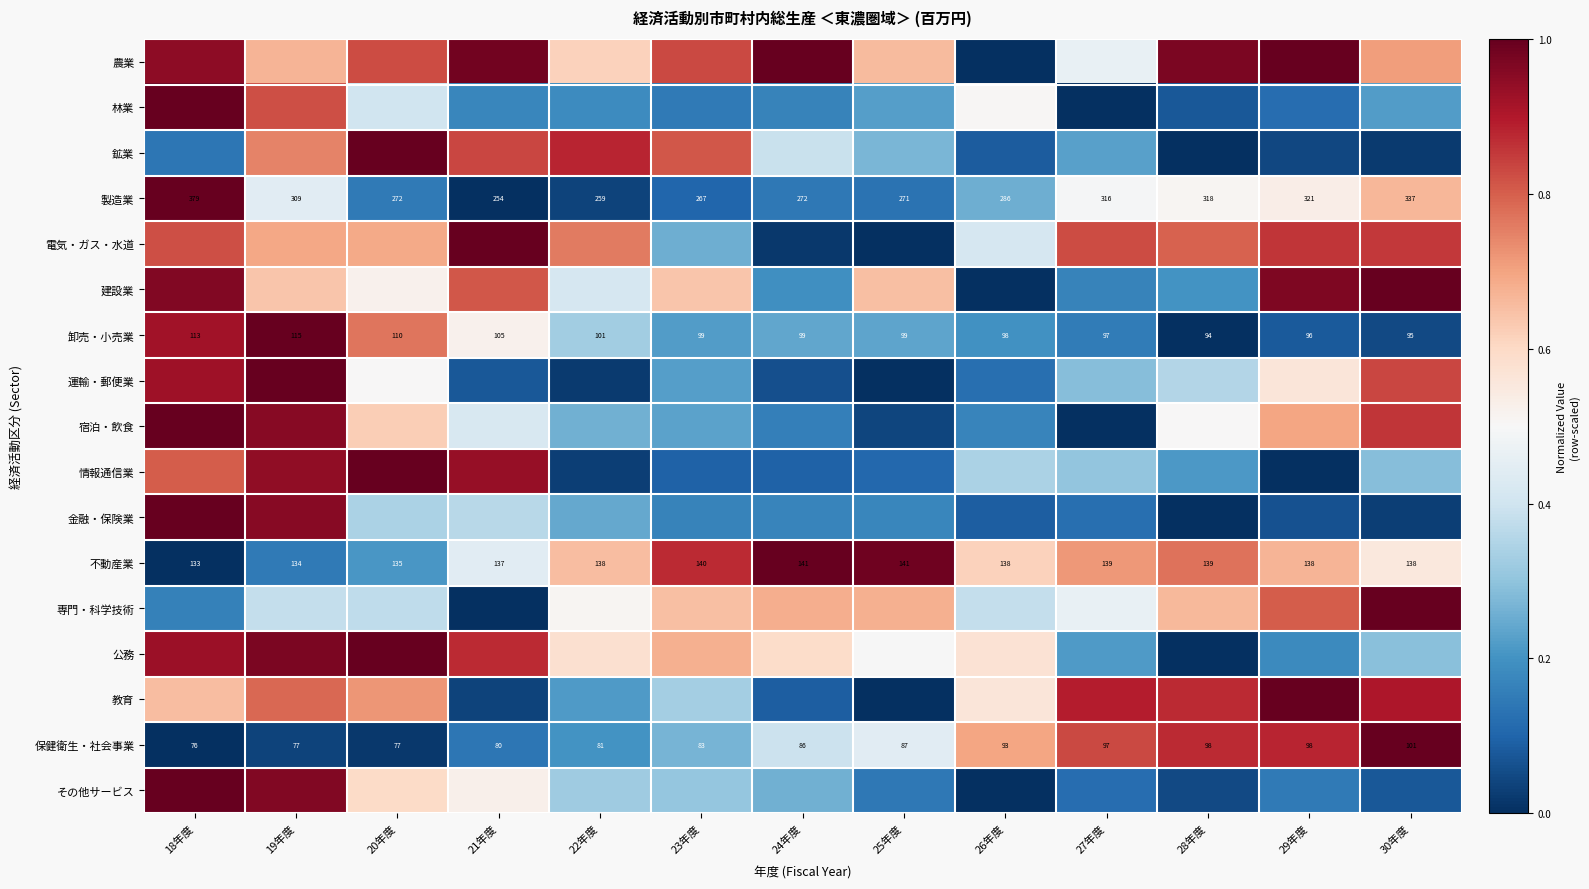

Which label corresponds to the smallest value in the chart?

26年度